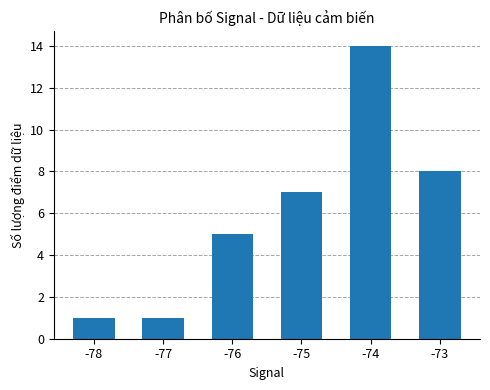

Which category has the highest value across all series?

-74